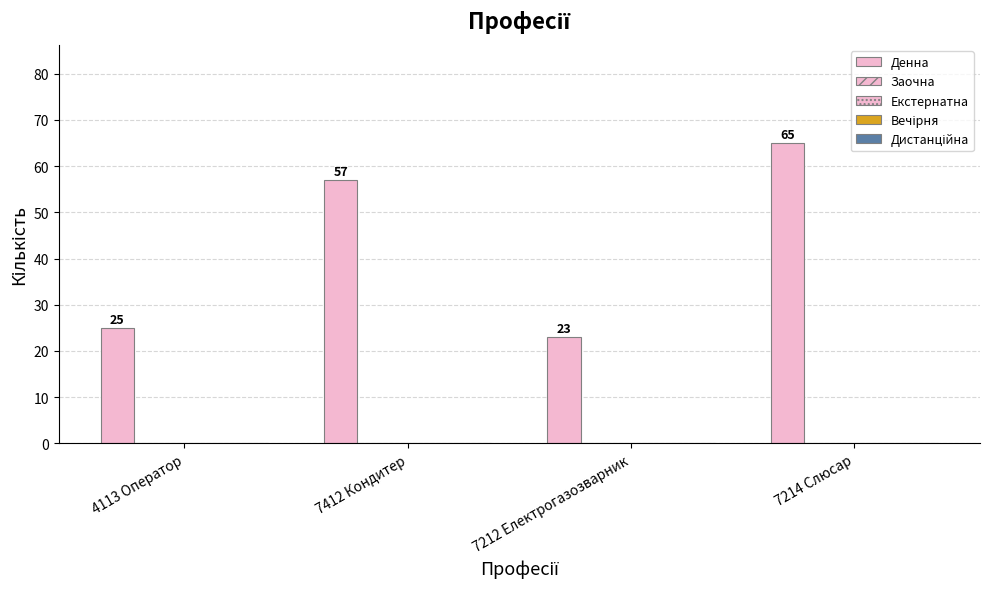

How many series are shown in this chart?

1